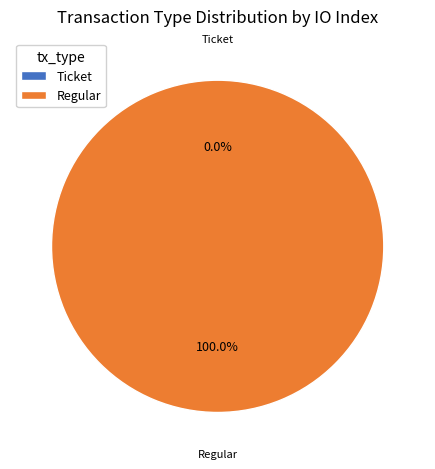

Is it true that Ticket is 0% of the pie?

True